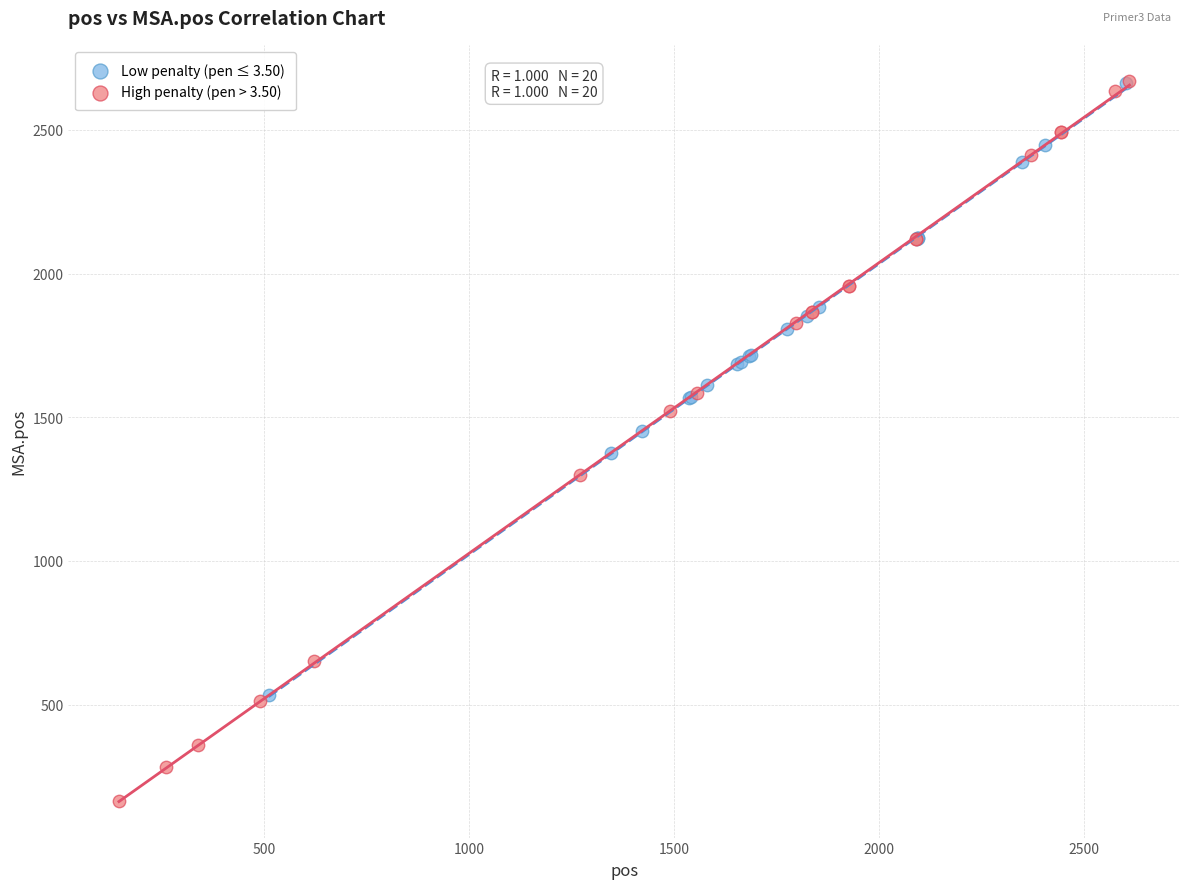

Which series has the widest spread of Y values?

High penalty (pen > 3.50)